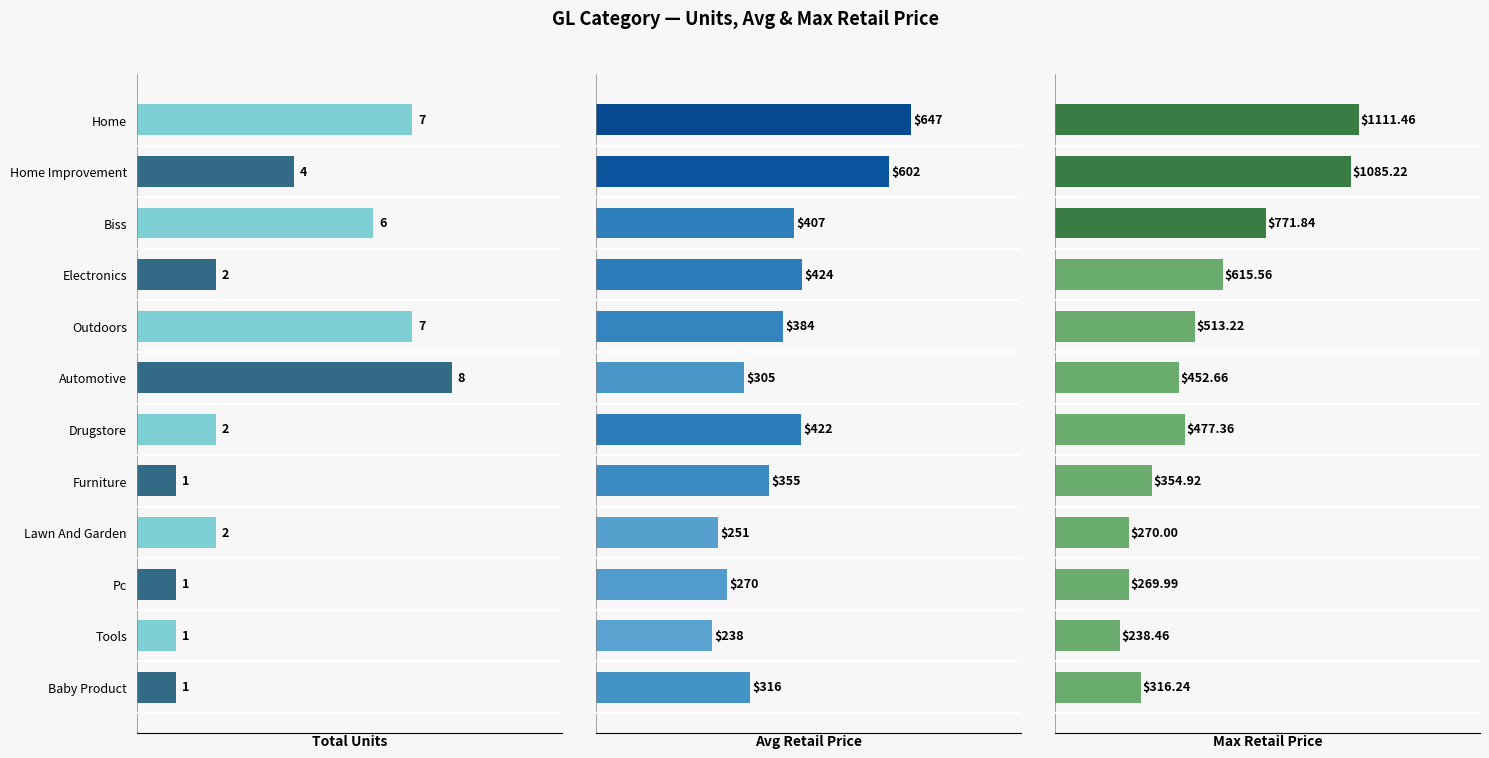

Count the number of categories in the chart.

12